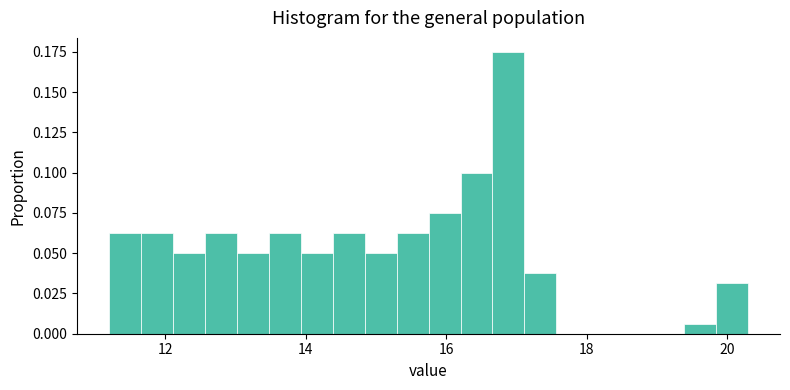

Around what value on the x-axis is the tallest bar? Give the approximate position of its centre, as read against the axis.

16.8